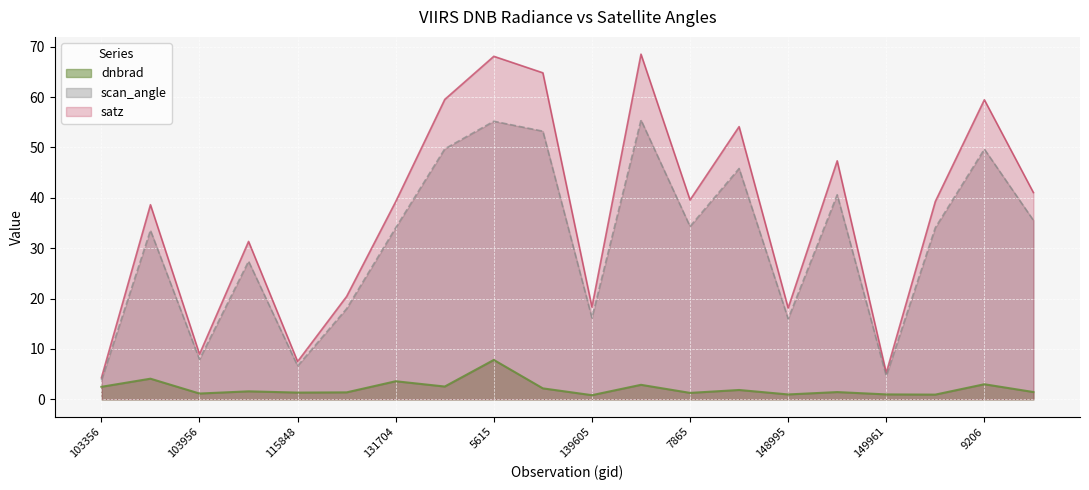

True or false: scan_angle and satz intersect in this chart.

False